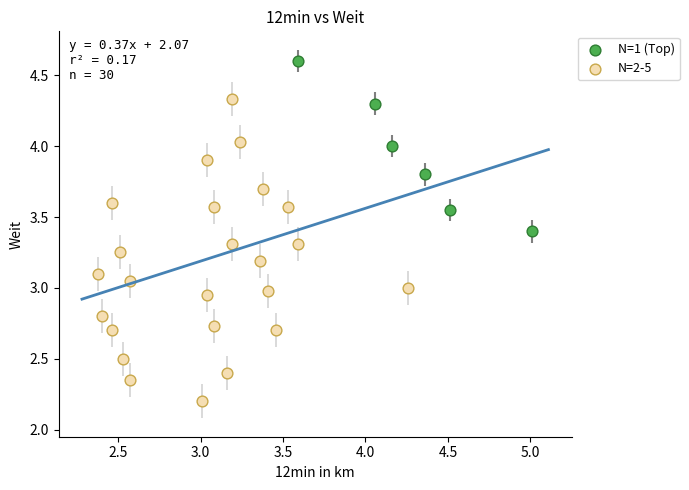

Which series has the widest spread of Y values?

N=2-5